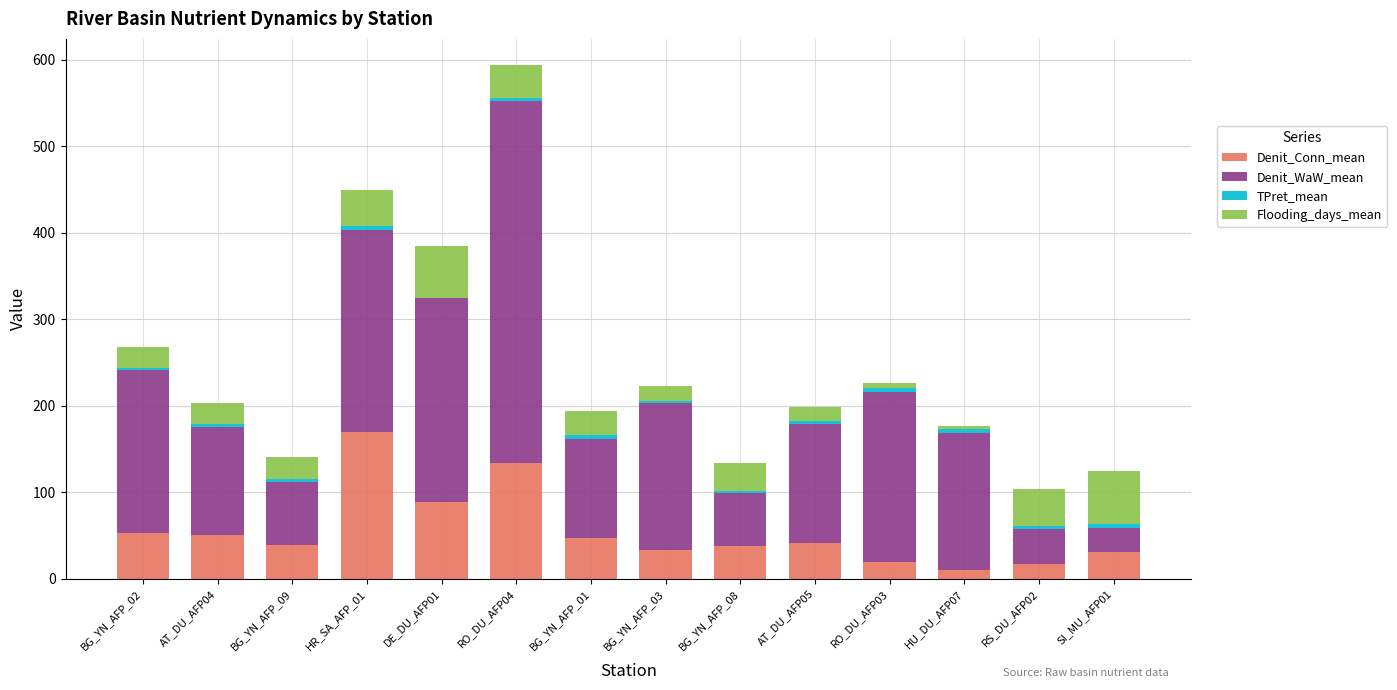

At which category is the sum across all series the highest?

RO_DU_AFP04